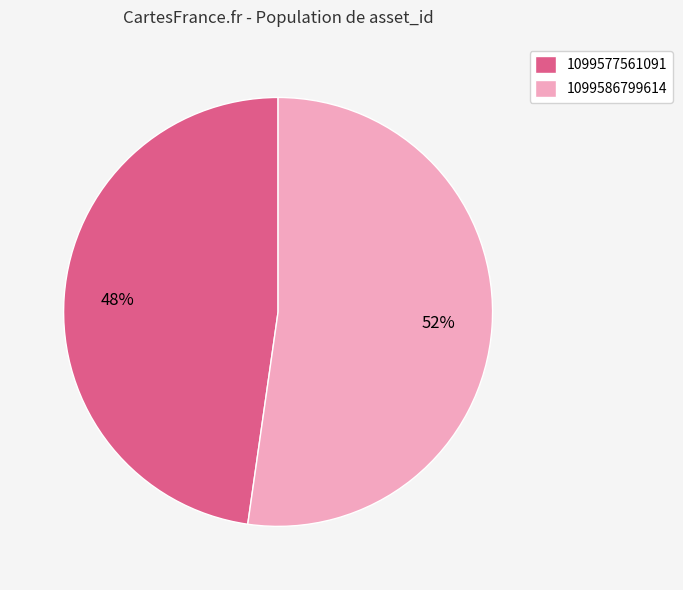

Which category has the biggest portion of the pie?

1099586799614